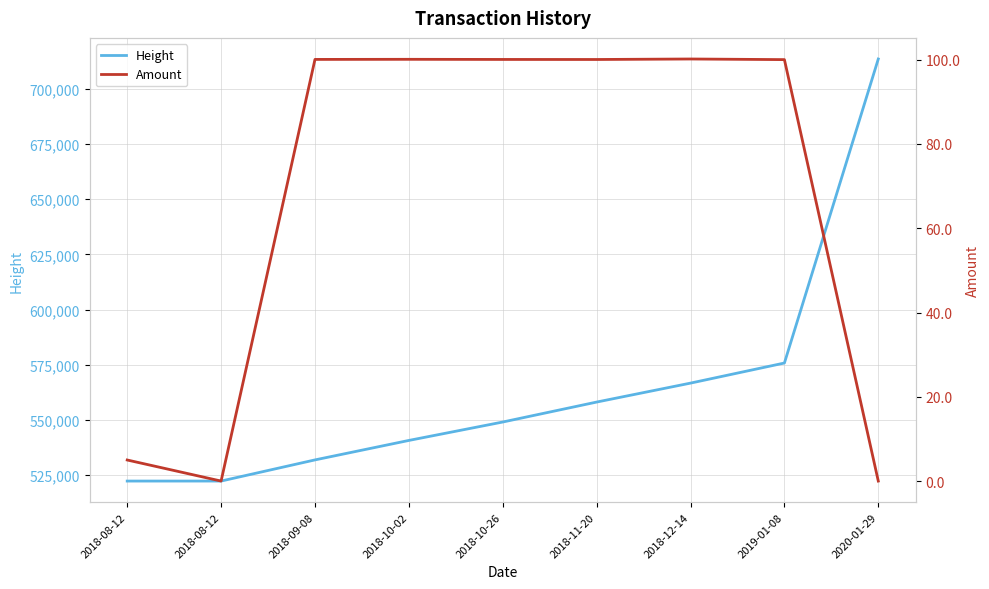

True or false: Height has more than 2 points higher than both neighbors.

False